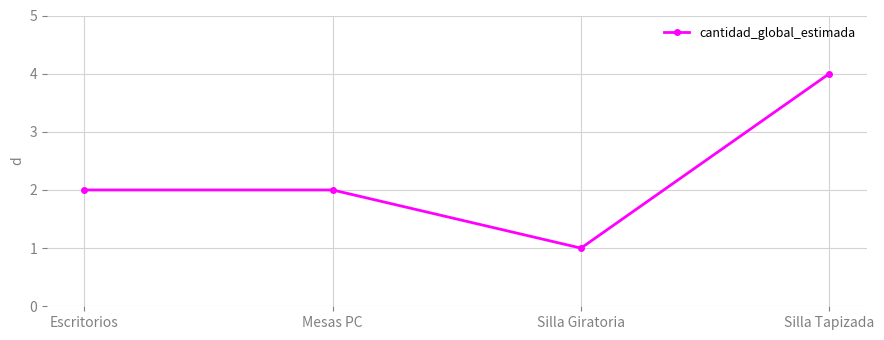

Is it true that the value at Escritorios is 2?

True